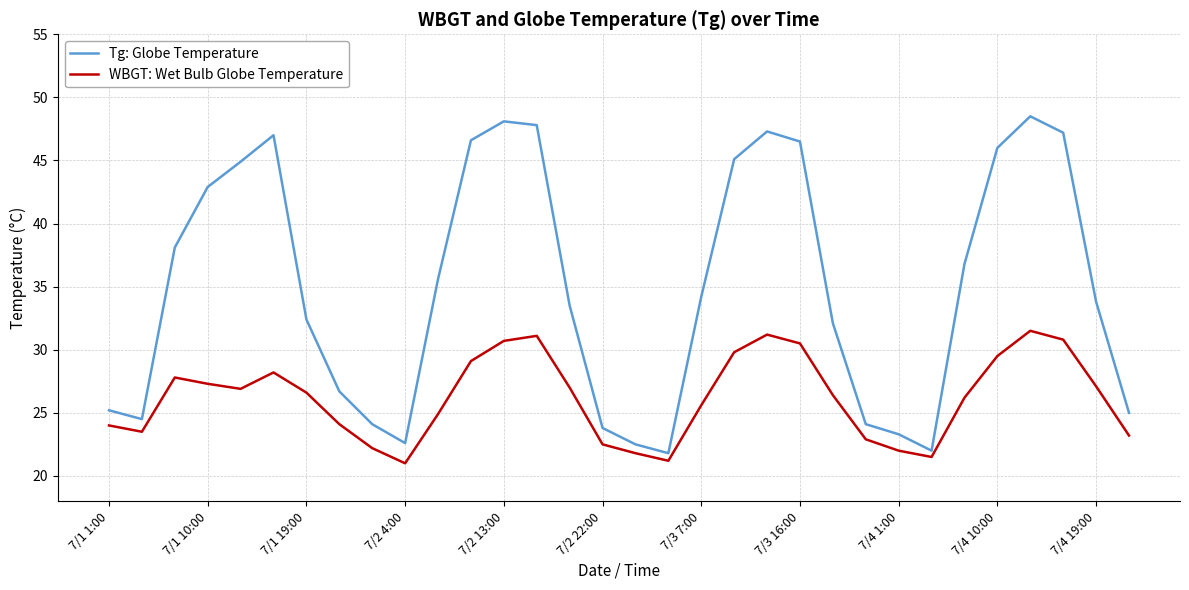

True or false: WBGT: Wet Bulb Globe Temperature and Tg: Globe Temperature cross at least once.

False